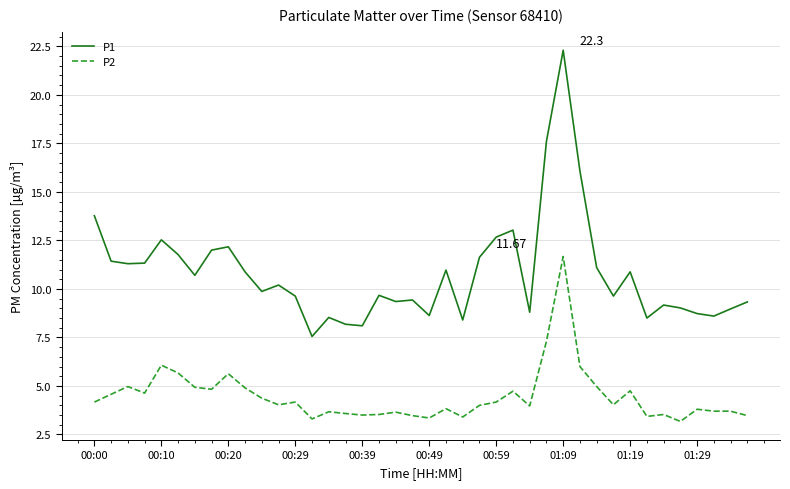

What is the smallest value displayed?

3.2